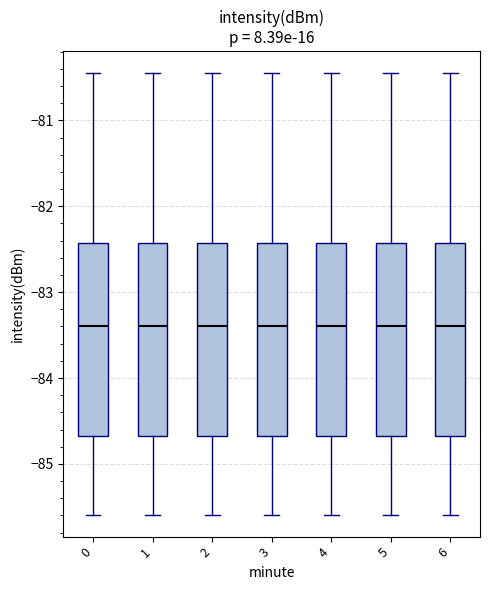

Where does the upper whisker of the box at x = 1 end on the y-axis? The values are not printed on the chart, so give them approximately, as read against the axis.

-80.4